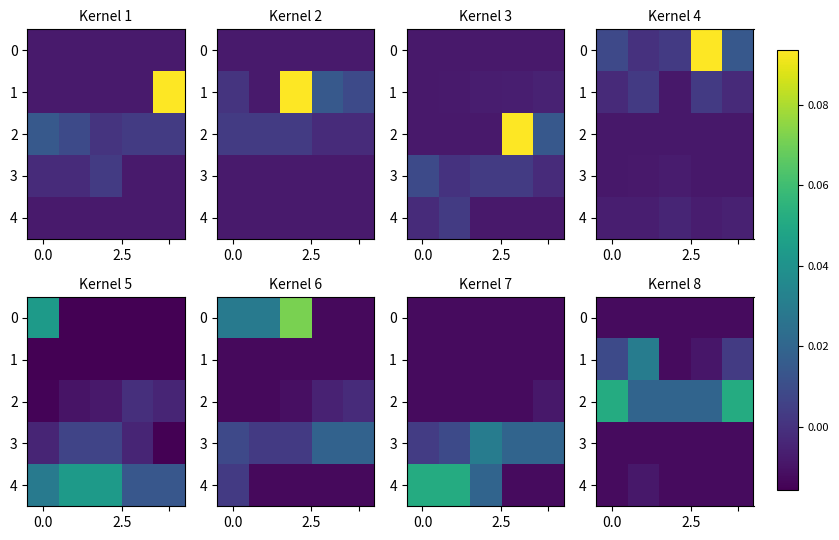

What is the spread (max minus min) of values at 0.0?

0.1